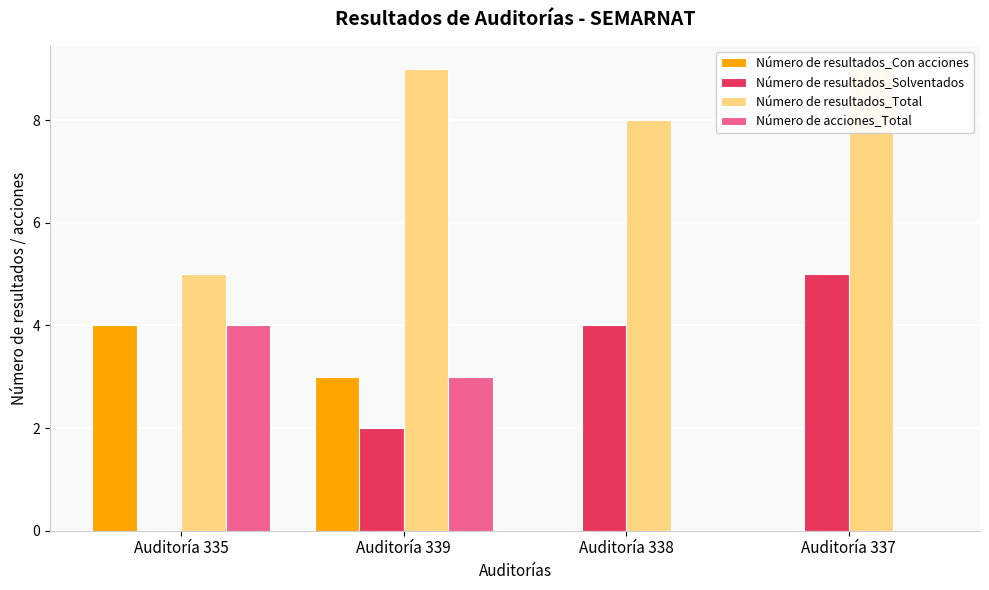

Rank the categories by Número de resultados_Con acciones value from highest to lowest.

Auditoría 335, Auditoría 339, Auditoría 338, Auditoría 337